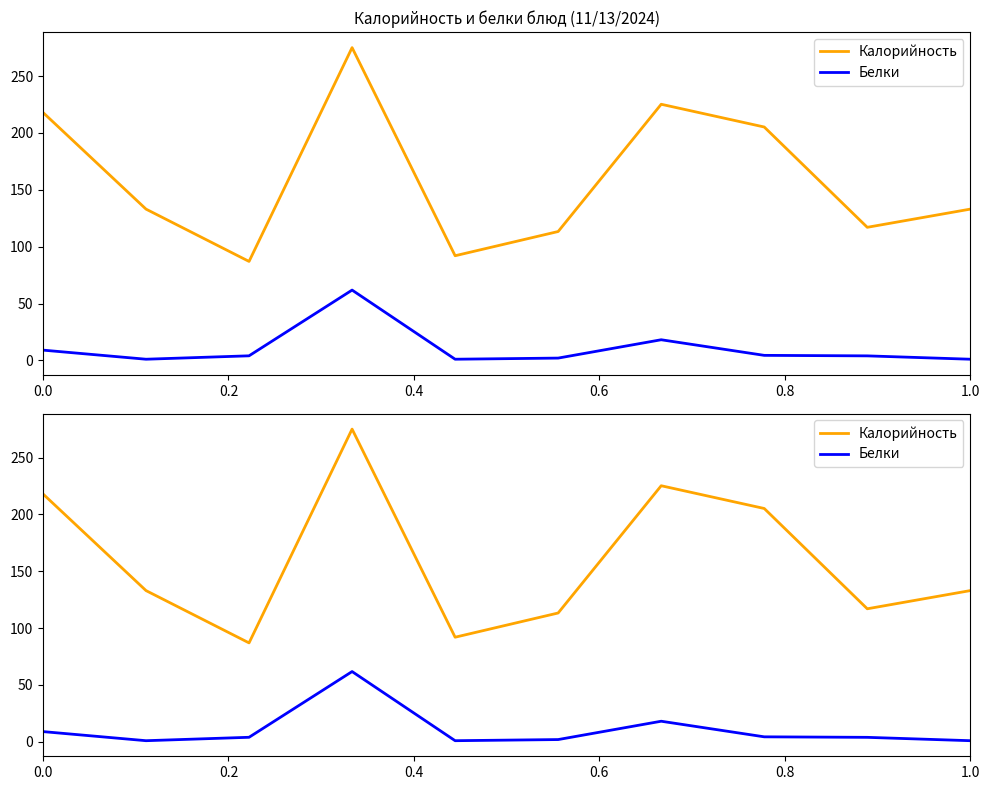

Count the number of categories in the chart.

10